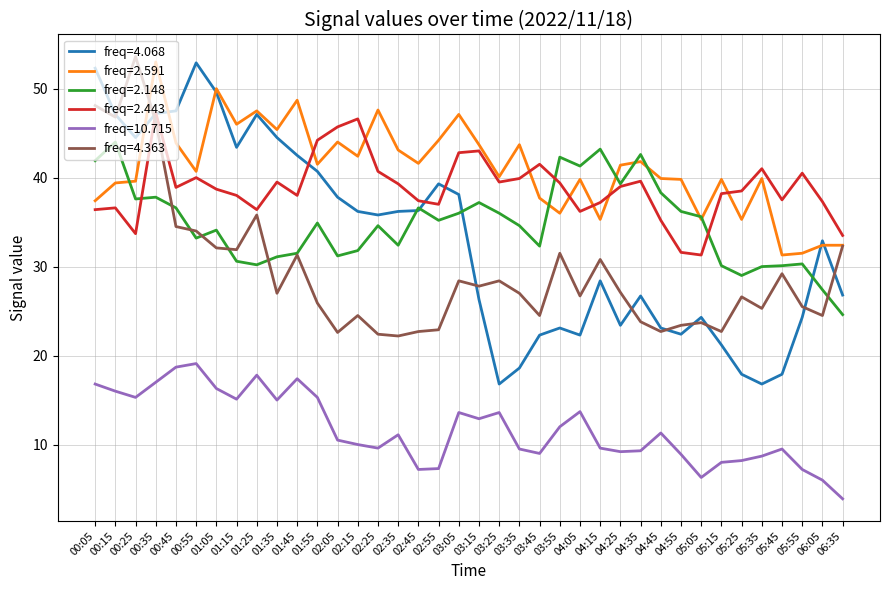

Which series has the largest range (max minus min)?

freq=4.068